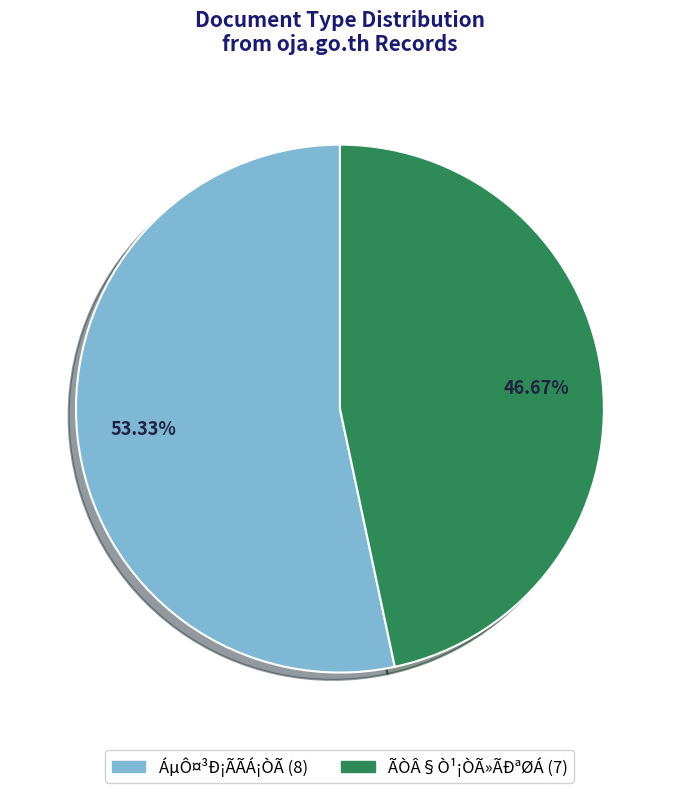

How many slices are in this pie chart?

2